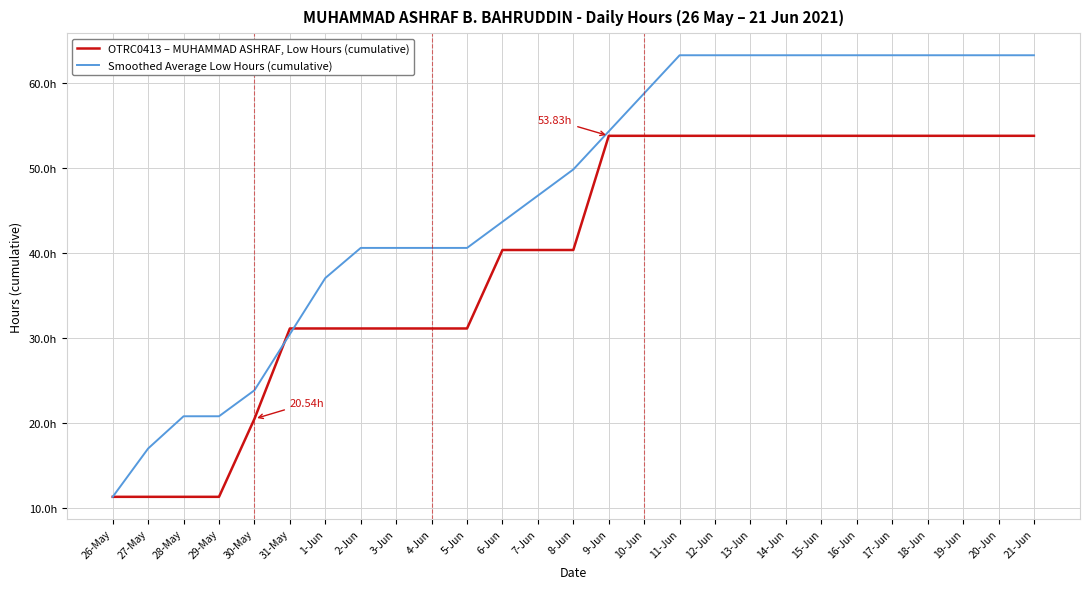

What position from the right is 28-May?

25